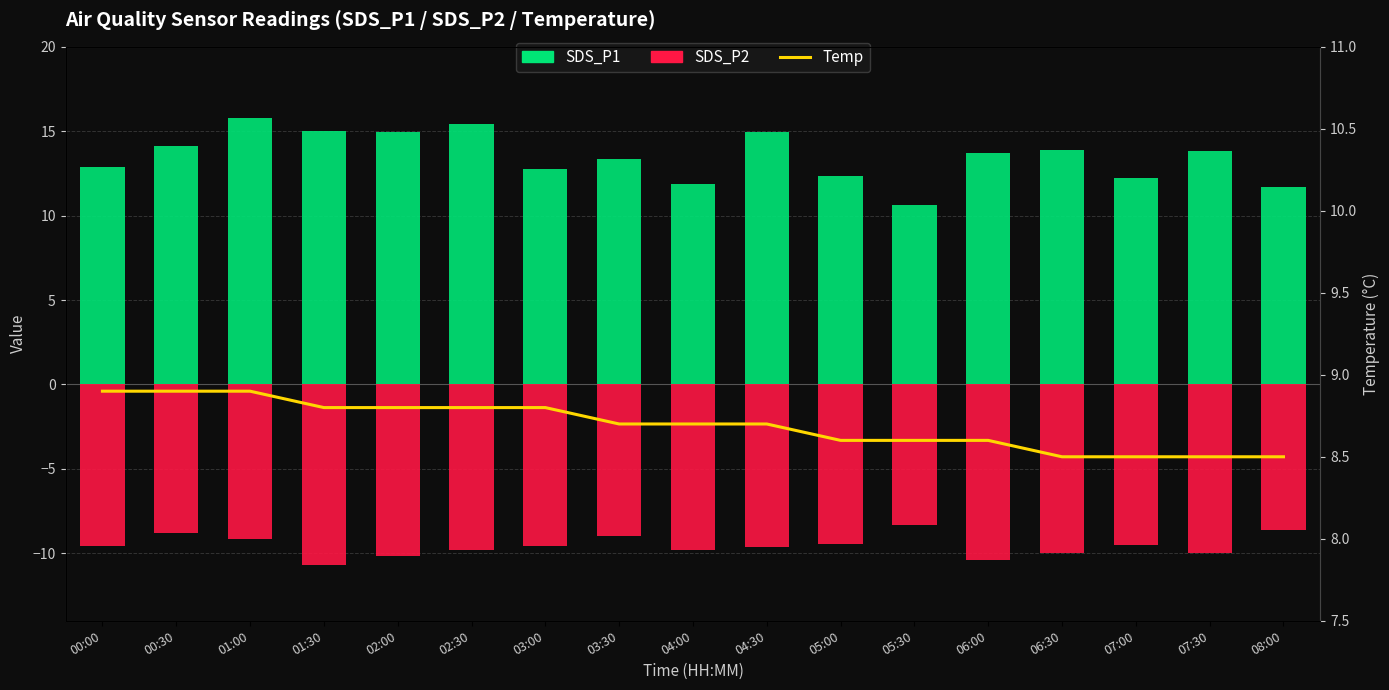

At which label is SDS_P1 (positive) closest to 13?

00:00